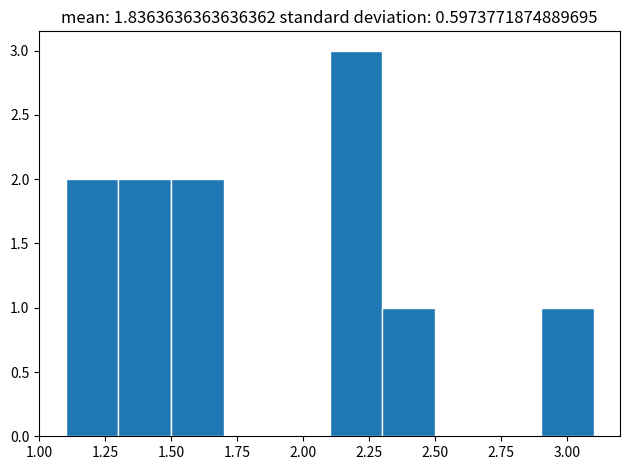

Reading left to right, list every bar in this chart as the range it spans on the x-axis followed by its height. The values are not printed on the chart, so give them approximately, as read against the axis.

1.1 to 1.3: 2
1.3 to 1.5: 2
1.5 to 1.7: 2
1.7 to 1.9: 0
1.9 to 2.1: 0
2.1 to 2.3: 3
2.3 to 2.5: 1
2.5 to 2.7: 0
2.7 to 2.9: 0
2.9 to 3.1: 1